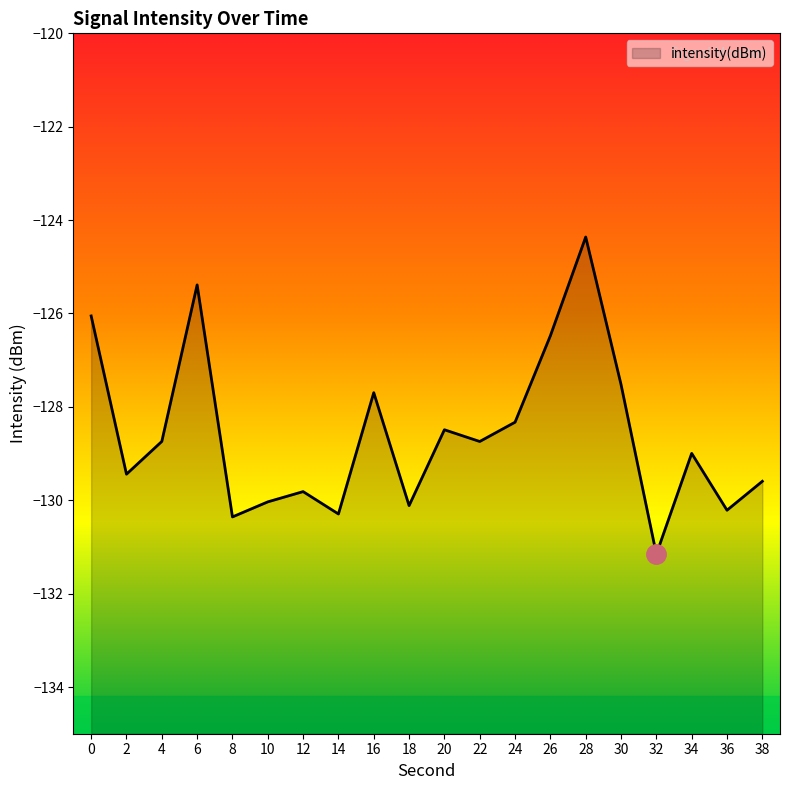

What is the maximum value shown in the chart?

-124.4